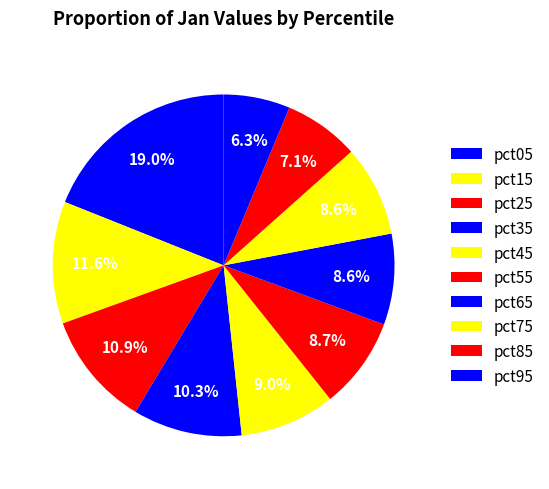

The pct15 slice represents 19% of the pie. True or false?

False